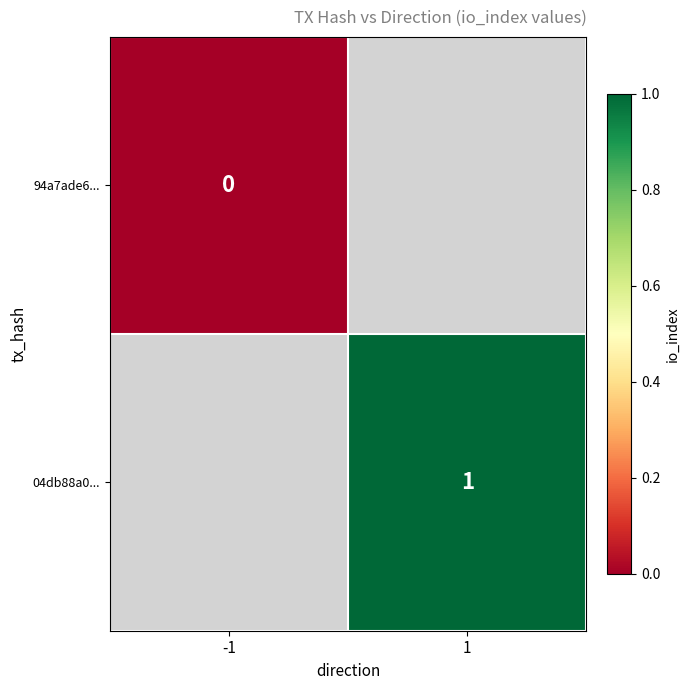

At how many categories does at least one series exceed 0?

1